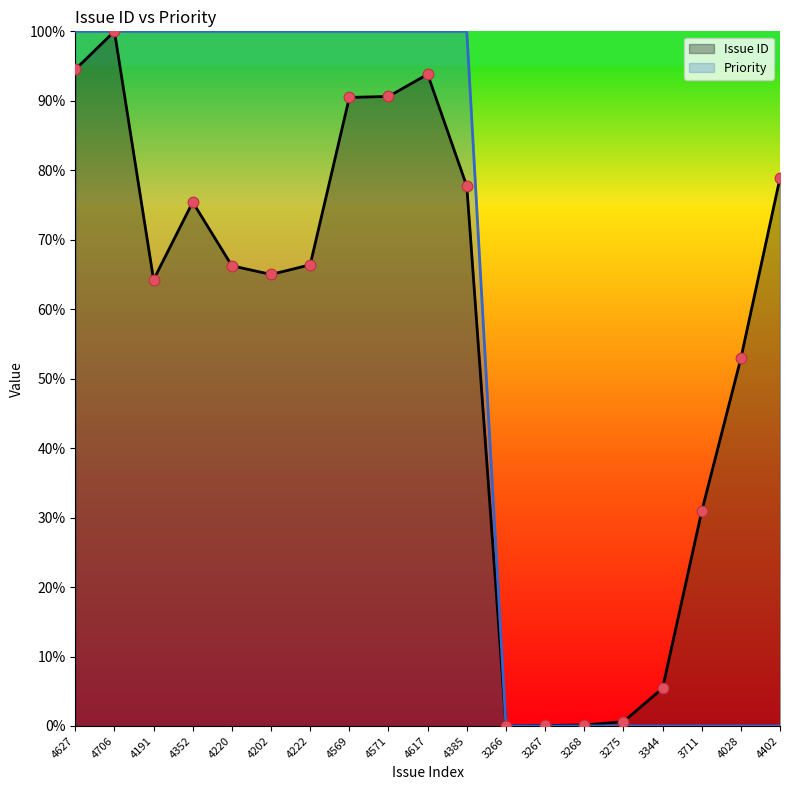

Is the value of Priority at 4402 greater than the value of Issue ID at 3266?

No